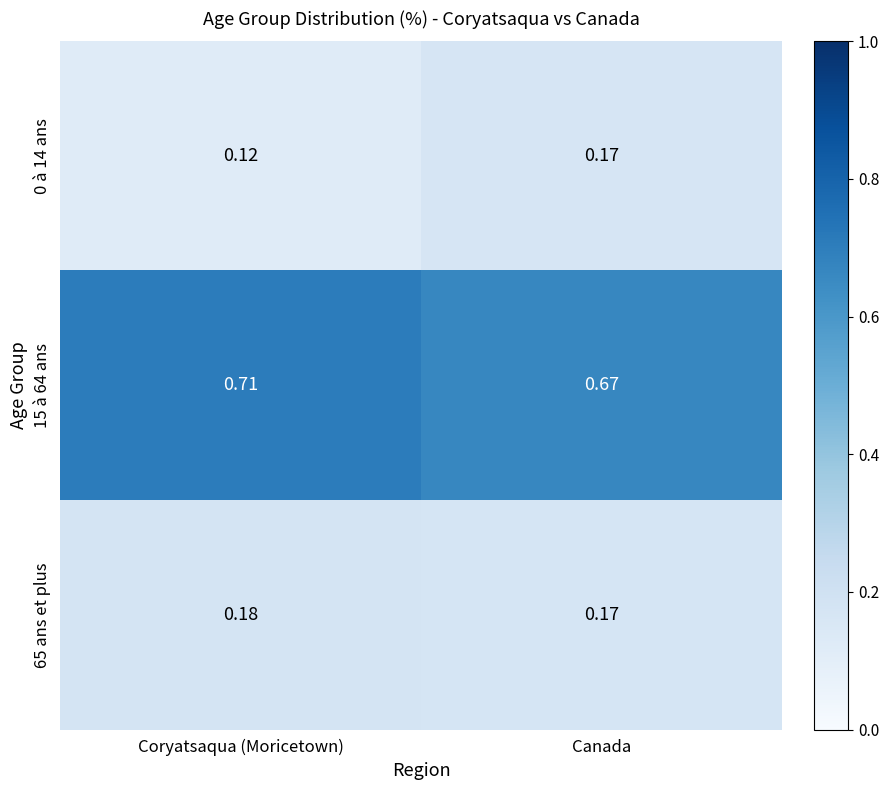

Rank the categories by 15 à 64 ans value from highest to lowest.

Coryatsaqua (Moricetown), Canada